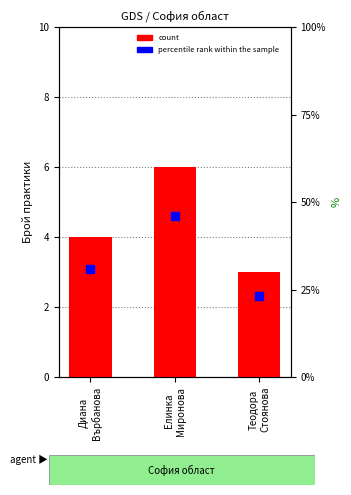

What value does the data have at Теодора
Стоянова?

3